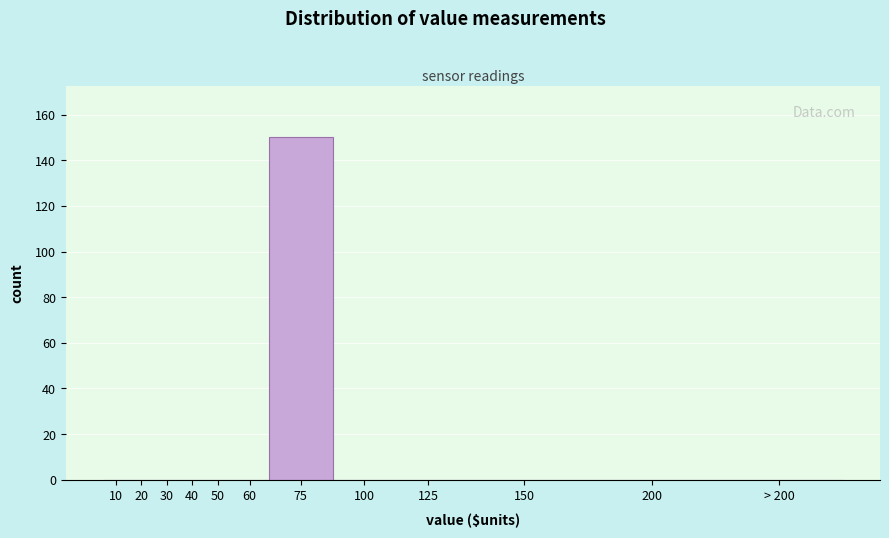

Reading left to right, list all the values displayed in this chart.

10=0	20=0	30=0	40=0	50=0	60=0	75=150	100=0	125=0	150=0	200=0	> 200=0